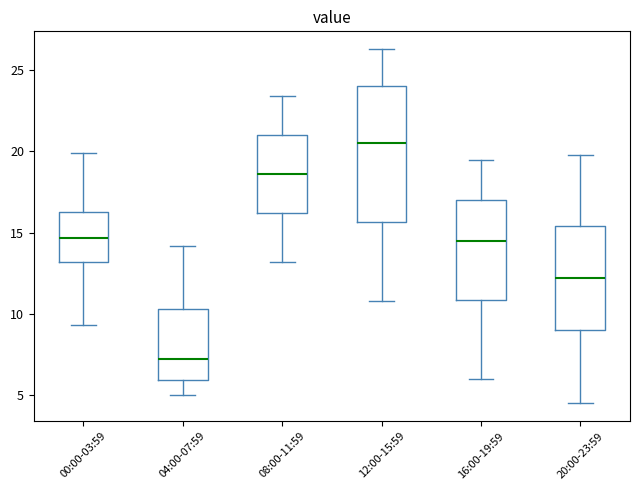

Reading left to right, transcribe this box plot: for each box, give where its median line is, the range the box spans, and where its two whiskers end, as read against the y-axis. The values are not printed on the chart, so give them approximately, as read against the axis.

00:00-03:59: median 14.5, box 13.0 to 16.5, whiskers 9.5 to 20.0
04:00-07:59: median 7.5, box 6.0 to 10.5, whiskers 5.0 to 14.0
08:00-11:59: median 18.5, box 16.0 to 21.0, whiskers 13.0 to 23.5
12:00-15:59: median 20.5, box 15.5 to 24.0, whiskers 11.0 to 26.5
16:00-19:59: median 14.5, box 11.0 to 17.0, whiskers 6.0 to 19.5
20:00-23:59: median 12.0, box 9.0 to 15.5, whiskers 4.5 to 20.0